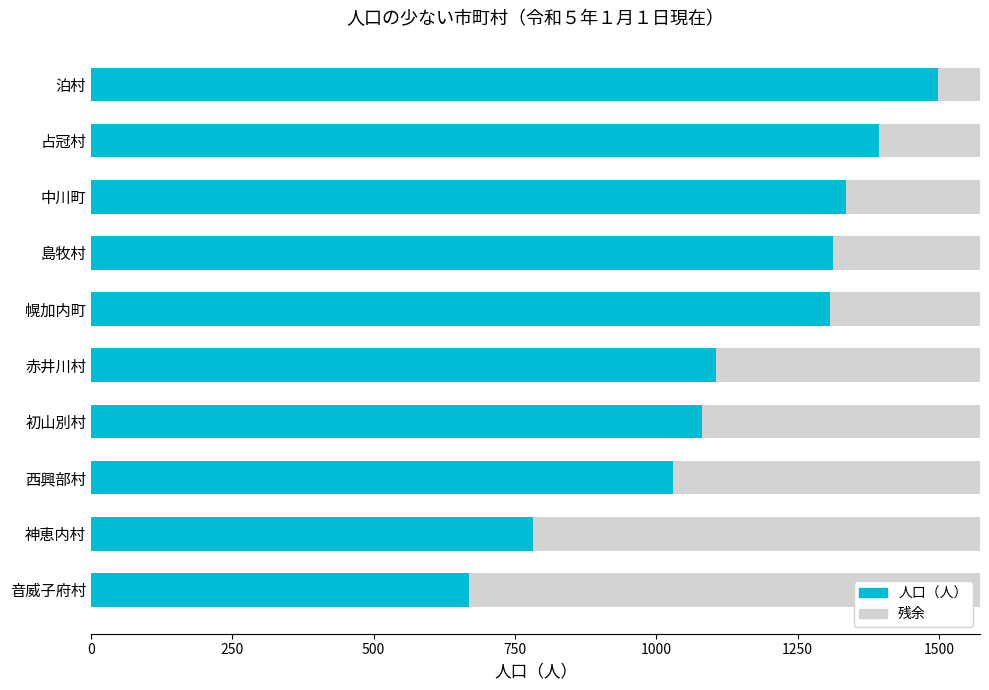

Is it true that 人口（人） equals 1336.0 at 中川町?

True